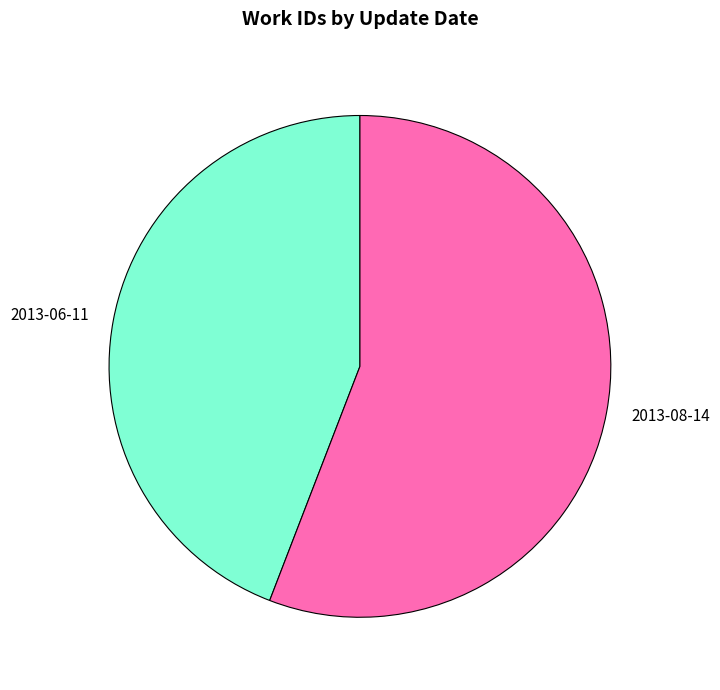

Rank the categories by value from lowest to highest.

2013-06-11, 2013-08-14